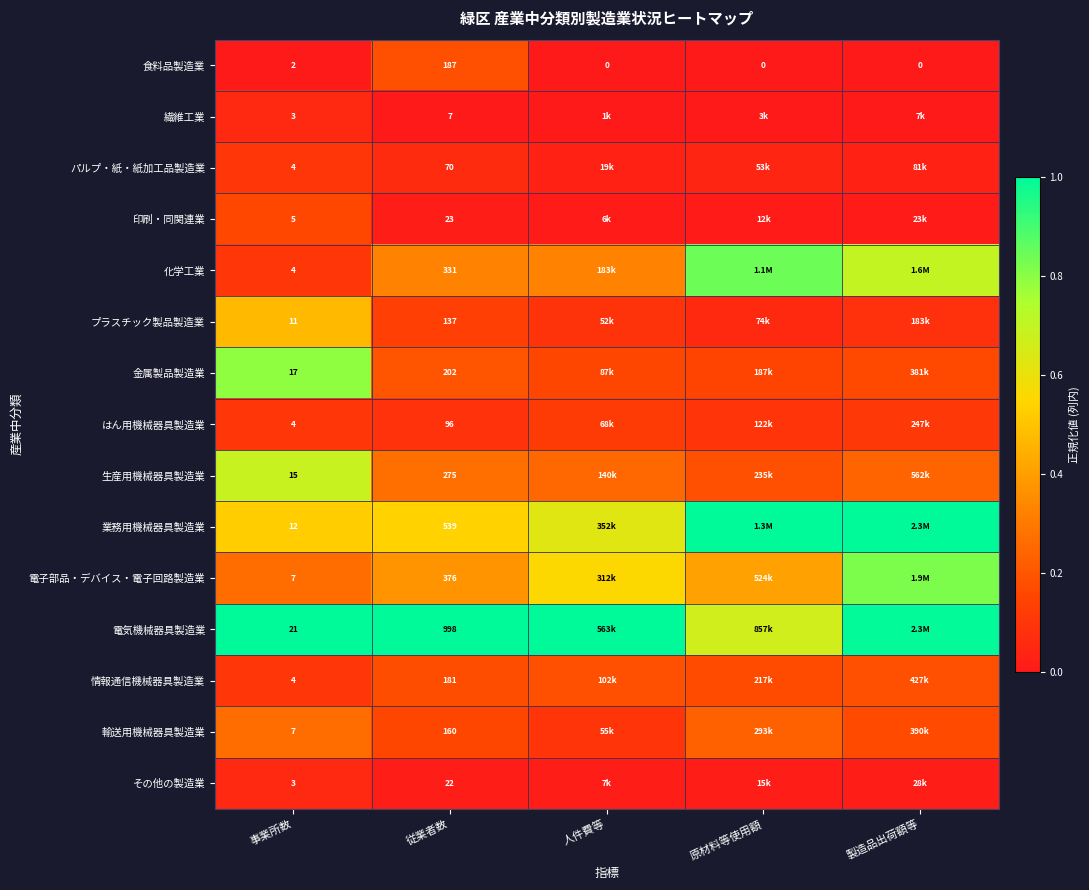

Rank the series at 従業者数 from lowest to highest value.

繊維工業, その他の製造業, 印刷・同関連業, パルプ・紙・紙加工品製造業, はん用機械器具製造業, プラスチック製品製造業, 輸送用機械器具製造業, 情報通信機械器具製造業, 食料品製造業, 金属製品製造業, 生産用機械器具製造業, 化学工業, 電子部品・デバイス・電子回路製造業, 業務用機械器具製造業, 電気機械器具製造業